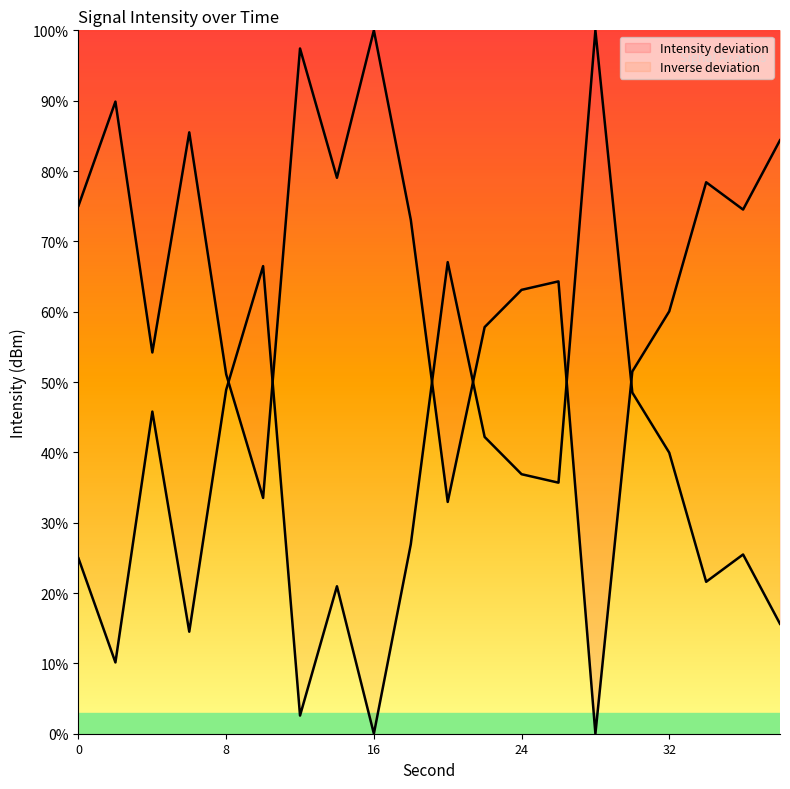

Which category has the lowest value across all series?

28